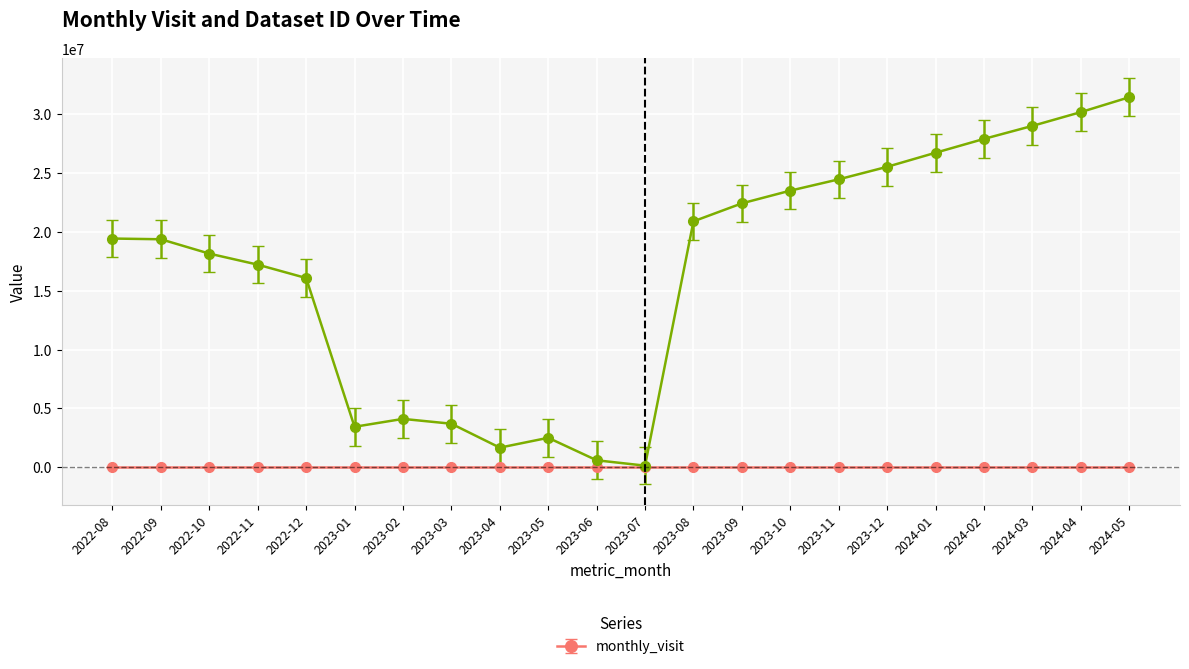

Rank the series at 2023-05 from lowest to highest value.

monthly_visit, __id